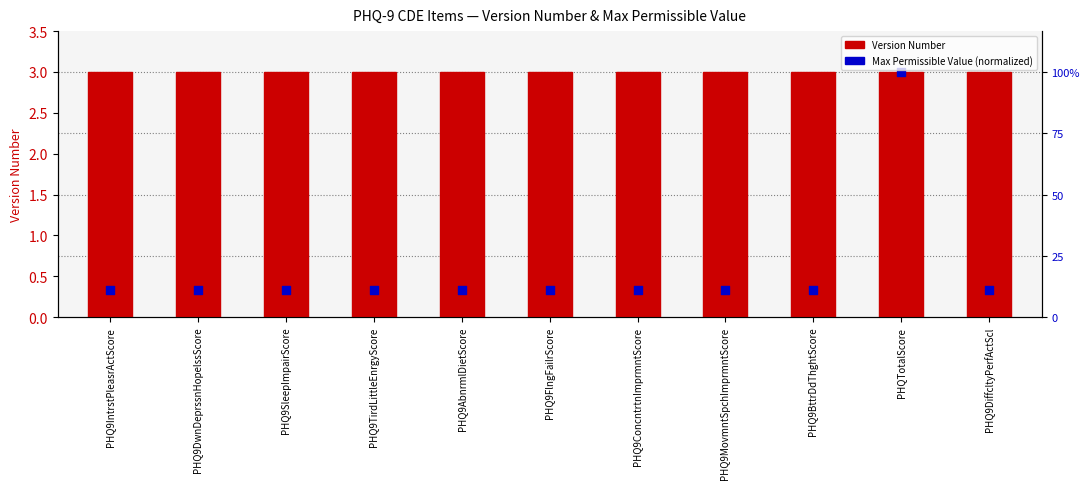

At which category is the sum across all series the highest?

PHQTotalScore